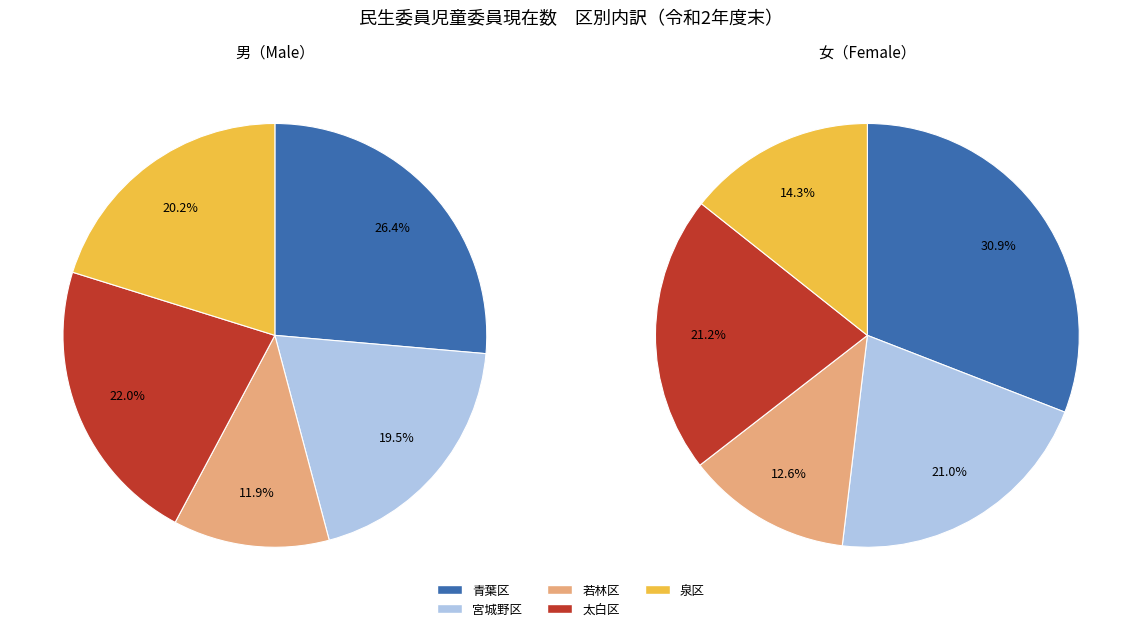

Is there a majority slice in this chart?

No